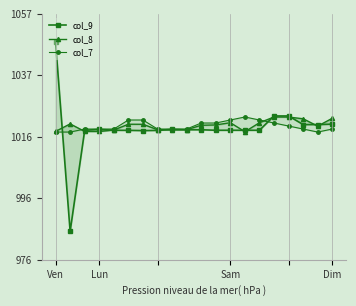

True or false: col_9 and col_8 intersect in this chart.

True